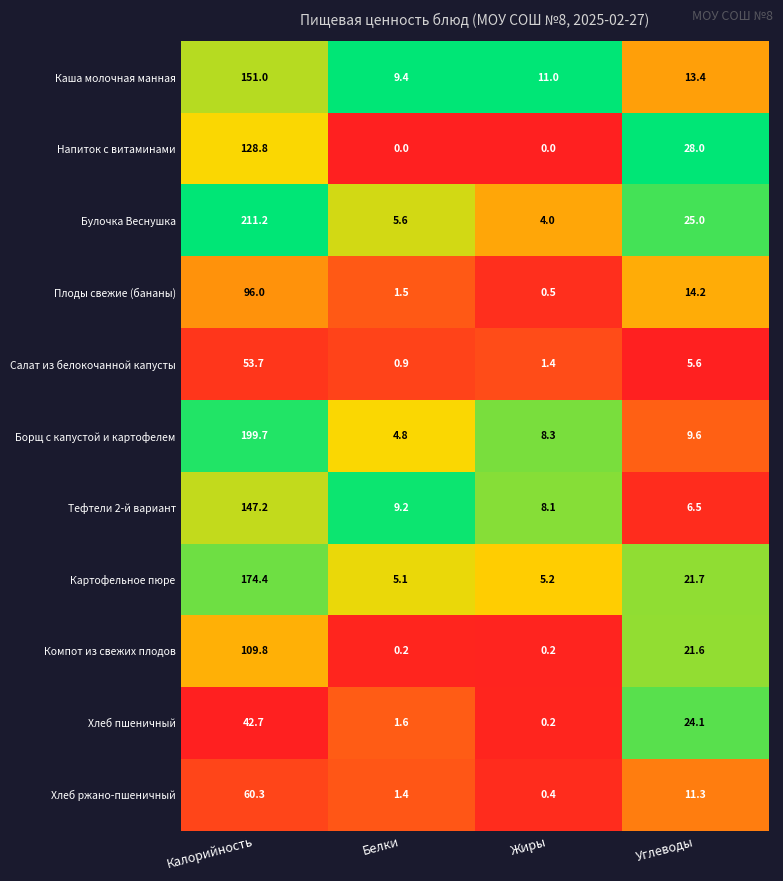

Is it true that Салат из белокочанной капусты equals 1.7 at Углеводы?

False